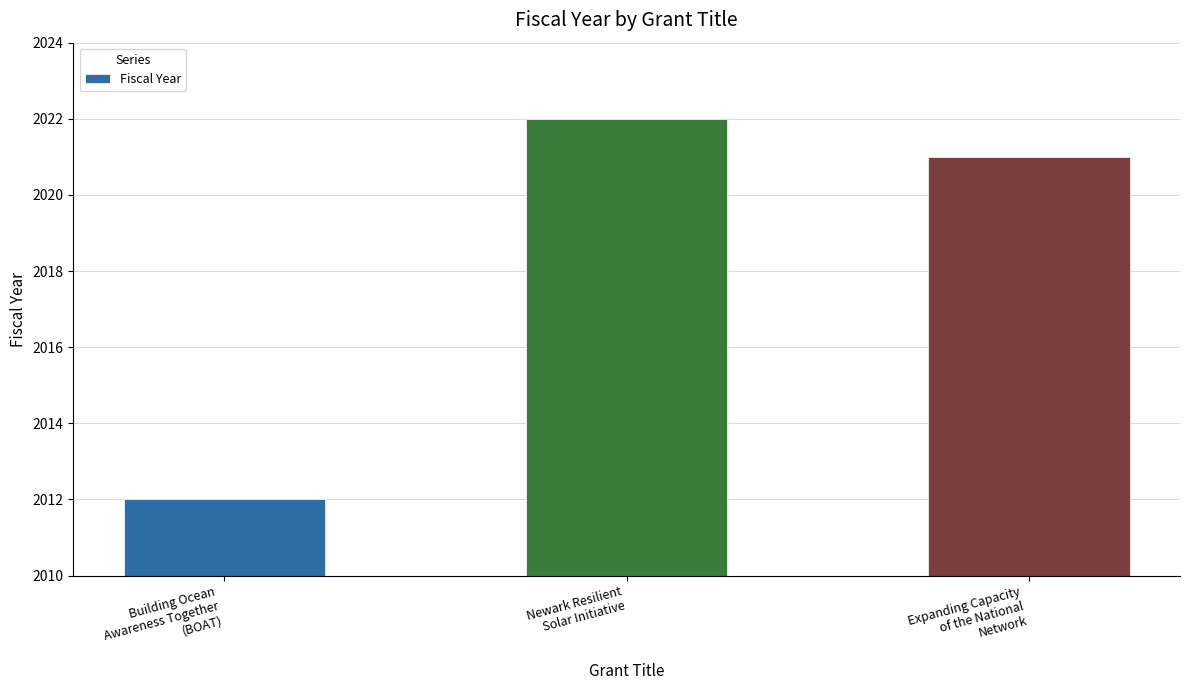

Where does the data first go above 2021?

Newark Resilient
Solar Initiative